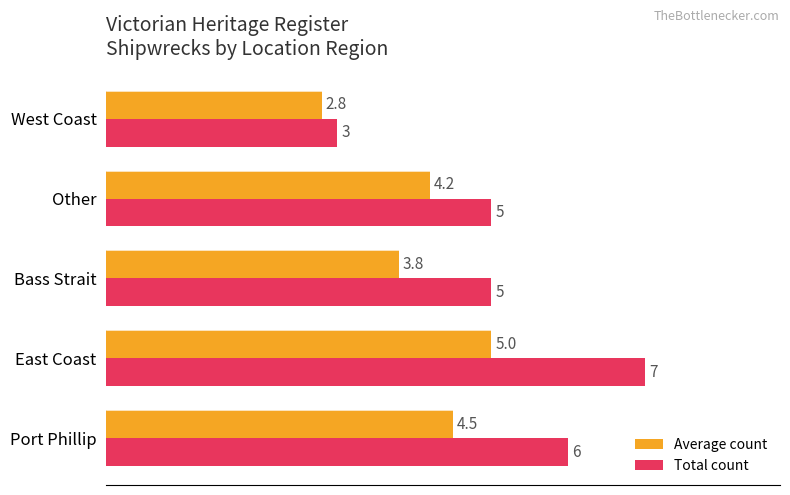

Is it true that Average count equals 6.1 at Port Phillip?

False